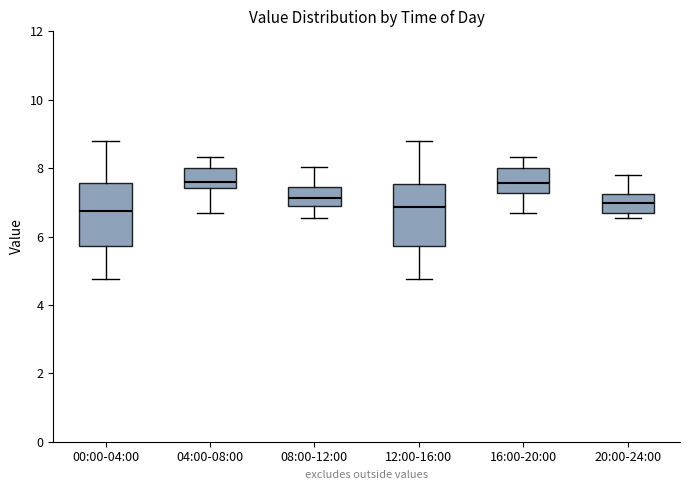

Where is the upper edge of the box for 12:00-16:00 on the y-axis? The values are not printed on the chart, so give them approximately, as read against the axis.

7.6